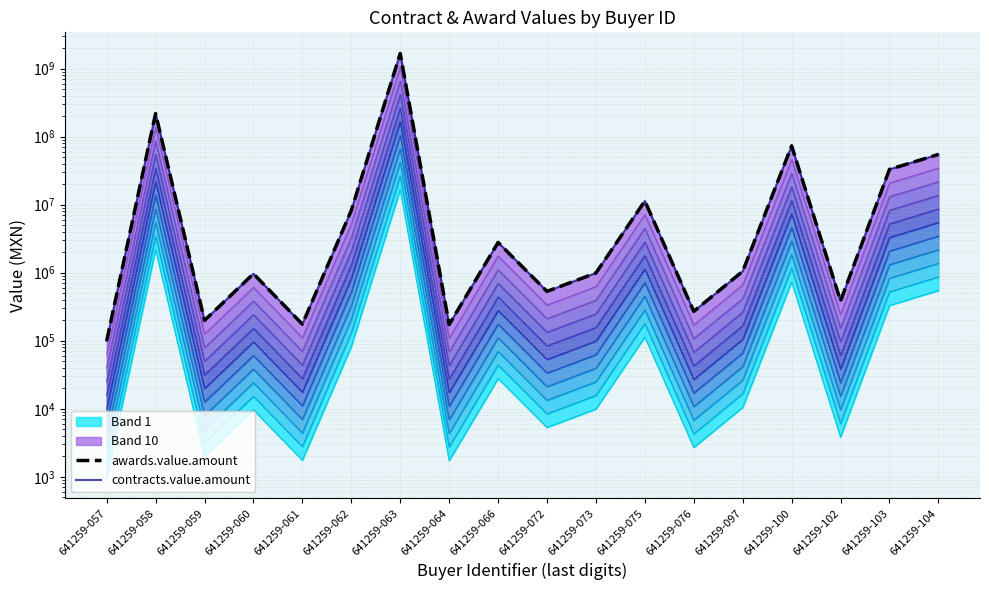

In awards.value.amount, how many points are lower than both neighbors (excluding endpoints)?

6